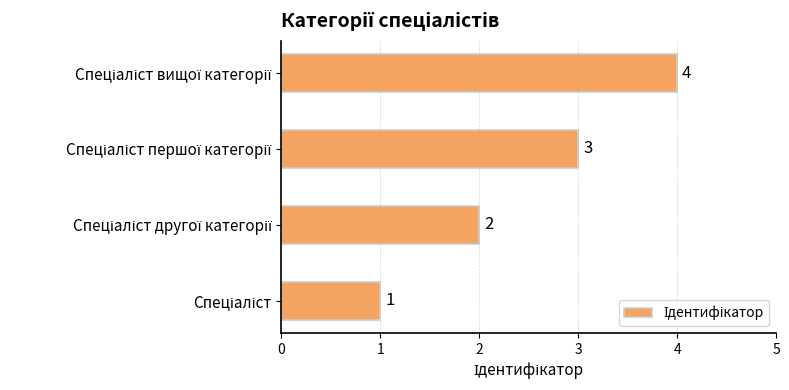

What is the difference between the second highest and minimum values?

2